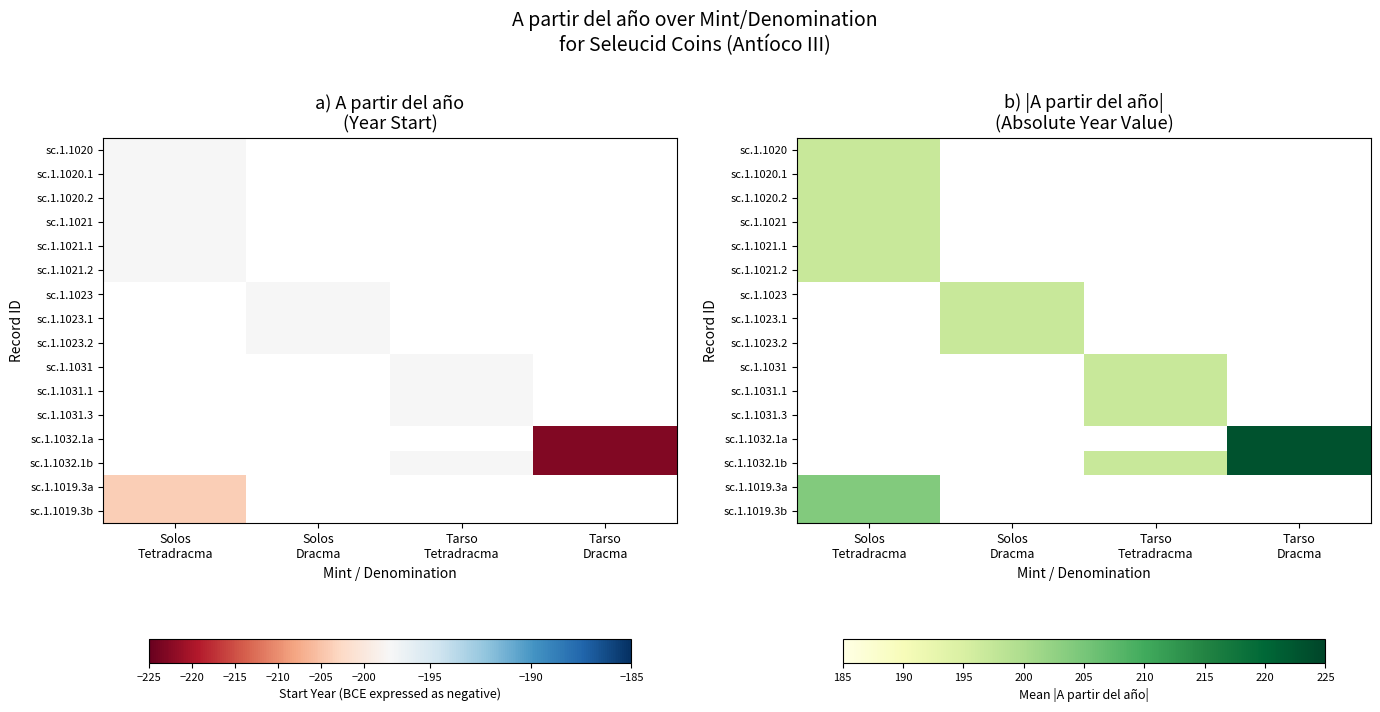

List the series in order of their overall mean, lowest first.

sc.1.1020, sc.1.1020.1, sc.1.1020.2, sc.1.1021, sc.1.1021.1, sc.1.1021.2, sc.1.1023, sc.1.1023.1, sc.1.1023.2, sc.1.1031, sc.1.1031.1, sc.1.1031.3, sc.1.1032.1a, sc.1.1032.1b, sc.1.1019.3a, sc.1.1019.3b